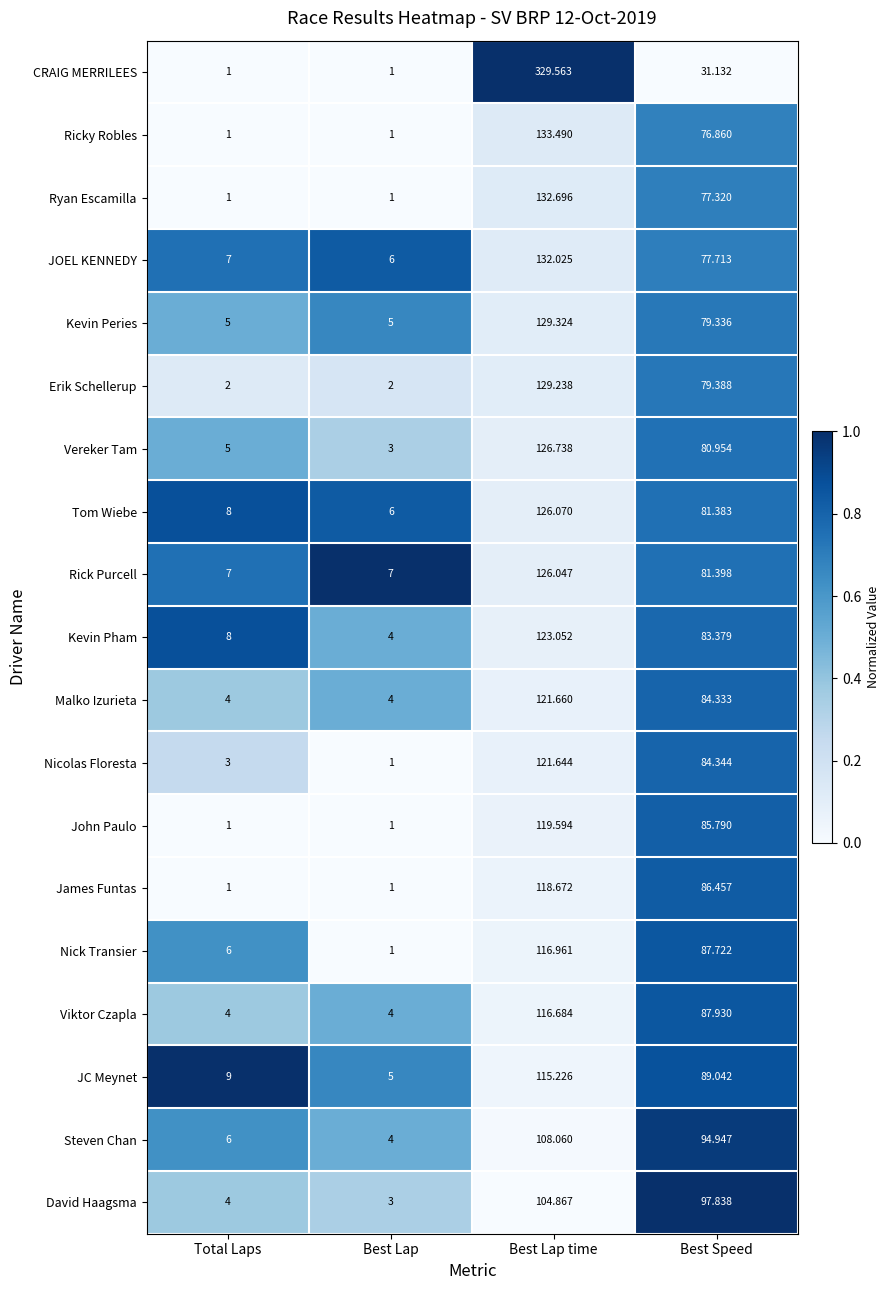

At which category does the chart reach its peak across all series?

Best Lap time